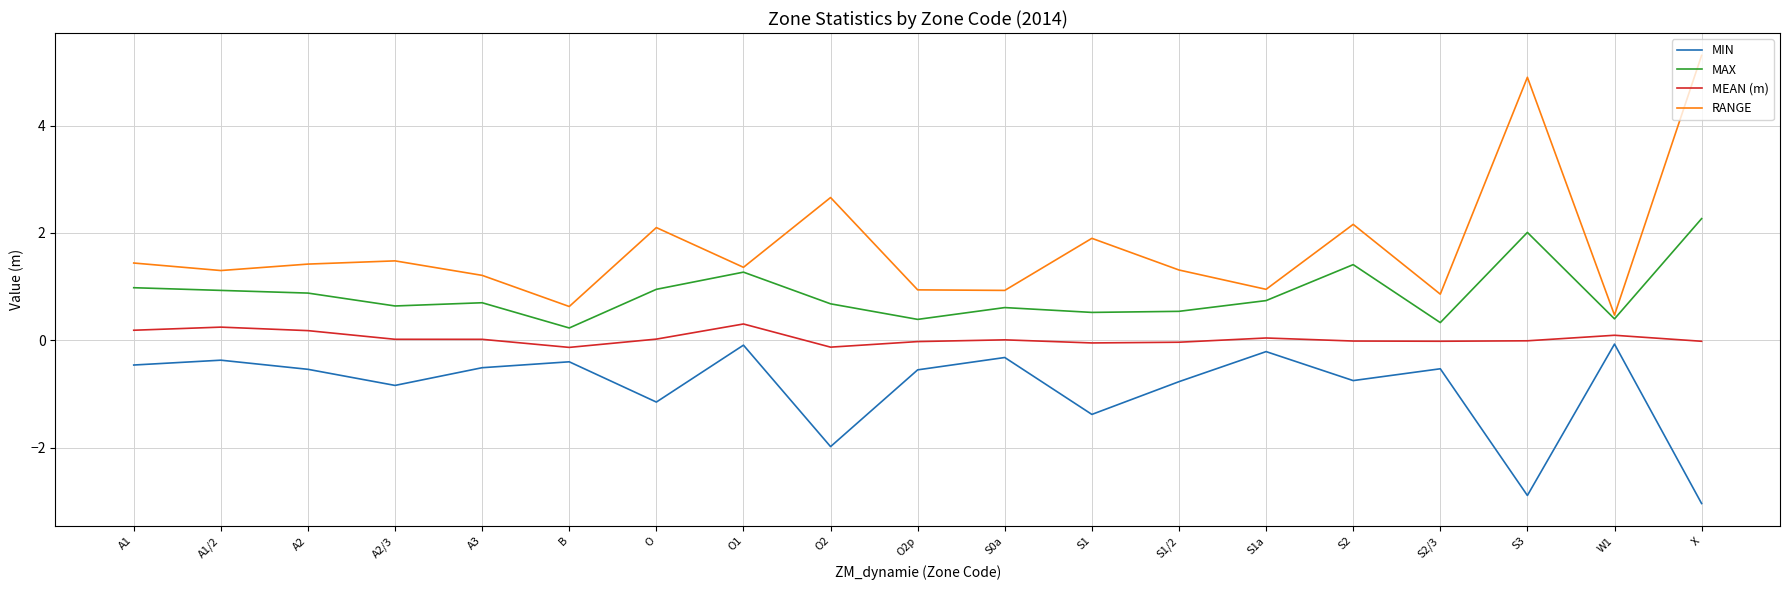

How many interior local peaks does the RANGE series have?

6